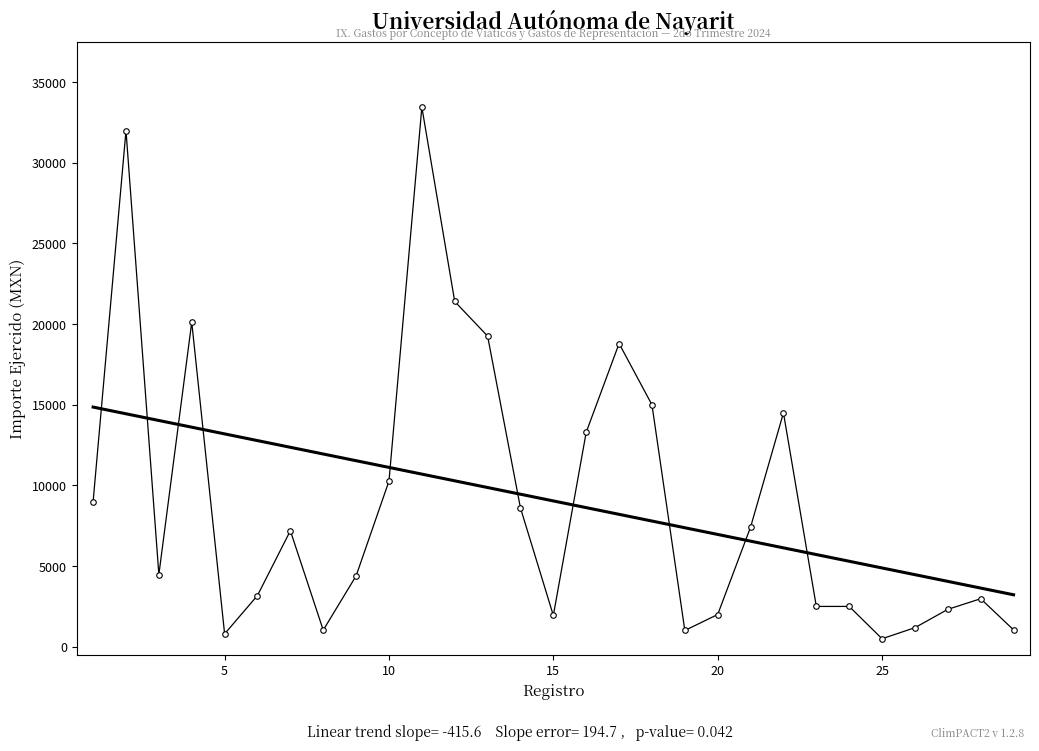

What is the average value?

9041